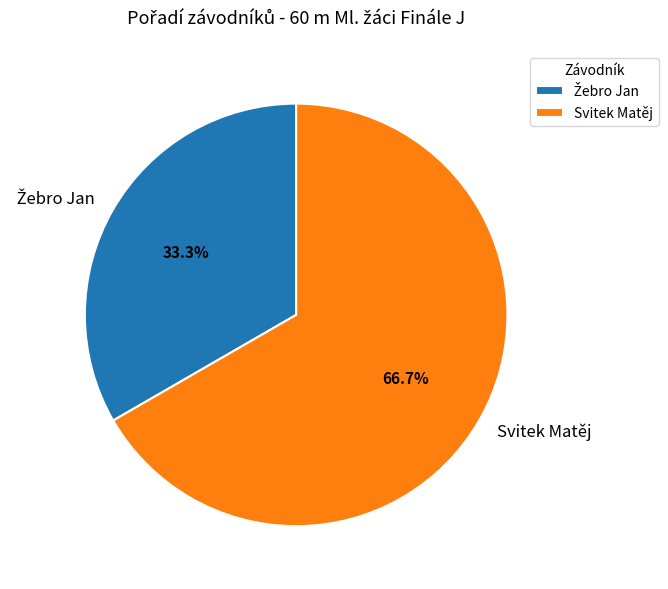

Which slice is the largest?

Svitek Matěj